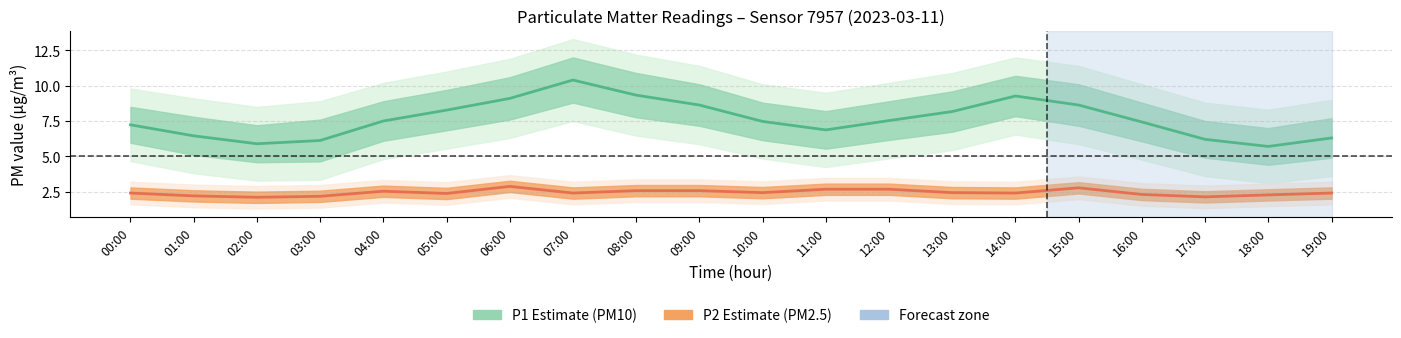

Reading right to left, list all the values displayed in this chart.

P1 (PM10): 6.3	5.7	6.2	7.4	8.6	9.3	8.2	7.5	6.9	7.5	8.6	9.3	10.4	9.1	8.3	7.5	6.1	5.9	6.5	7.2
P2 (PM2.5): 2.4	2.3	2.1	2.3	2.8	2.4	2.4	2.7	2.7	2.4	2.6	2.6	2.4	2.9	2.4	2.5	2.2	2.1	2.2	2.4